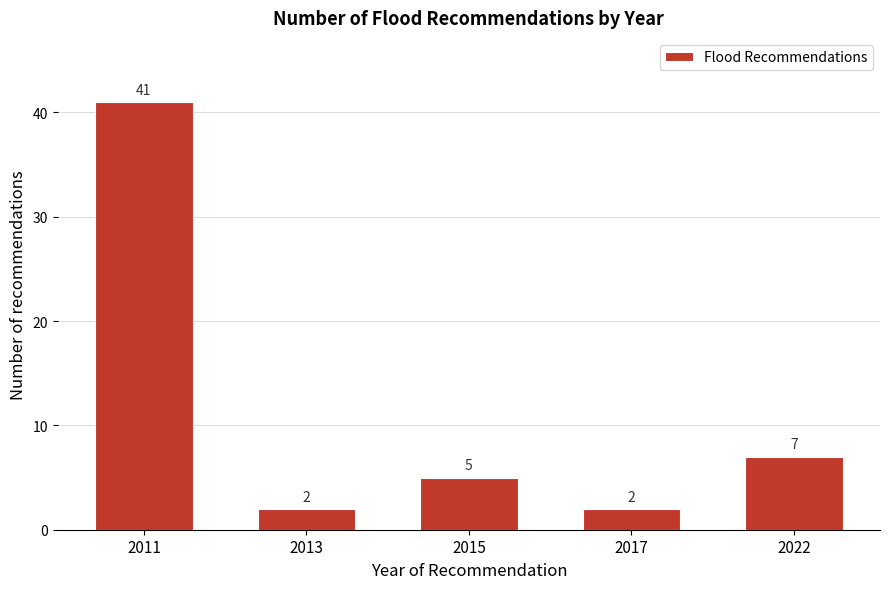

Reading left to right, extract all data points from this chart.

41	2	5	2	7